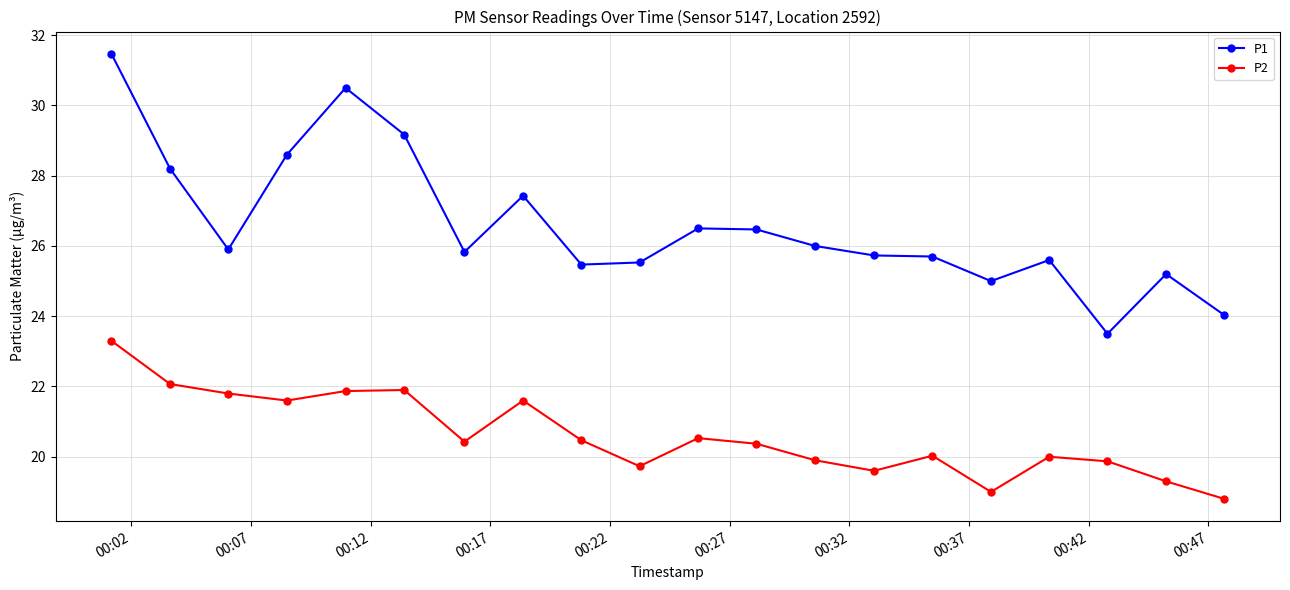

Which series has the largest total across all categories?

P1